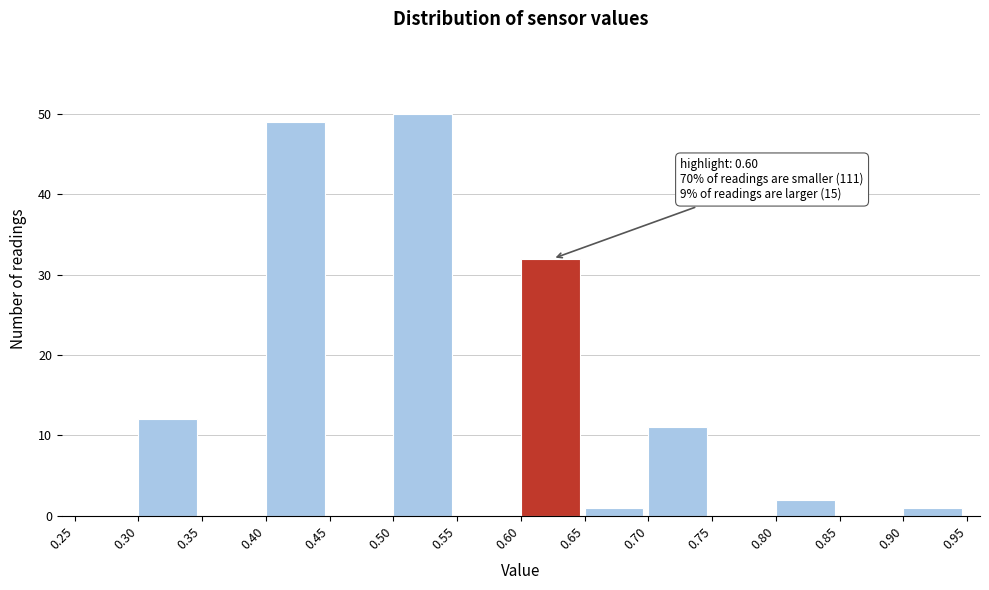

Over which range of the x-axis is the bar tallest?

0.50 to 0.55